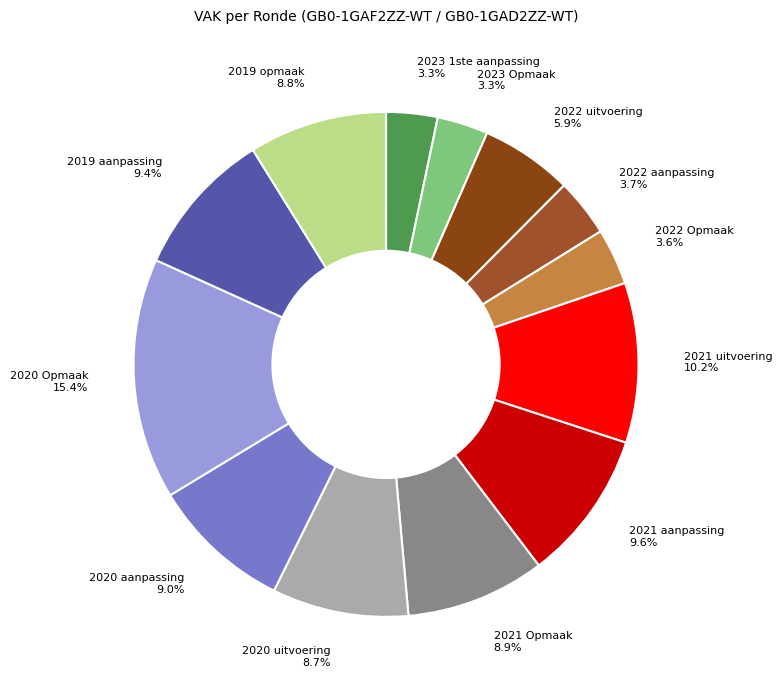

Which has a higher value, 2023 1ste aanpassing or 2021 Opmaak?

2021 Opmaak